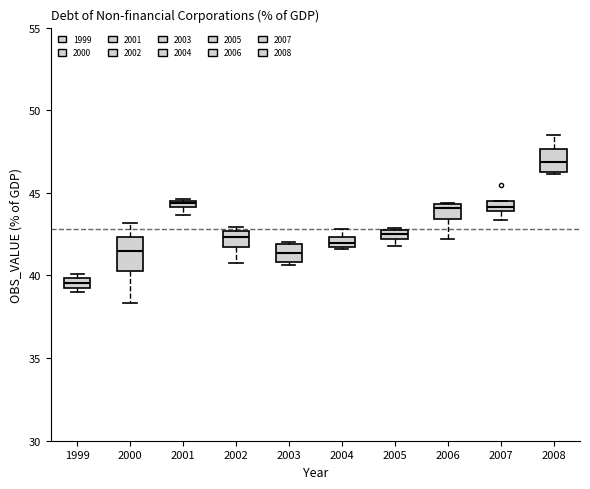

Where is the upper edge of the box at x = 1999 on the y-axis? The values are not printed on the chart, so give them approximately, as read against the axis.

40.0